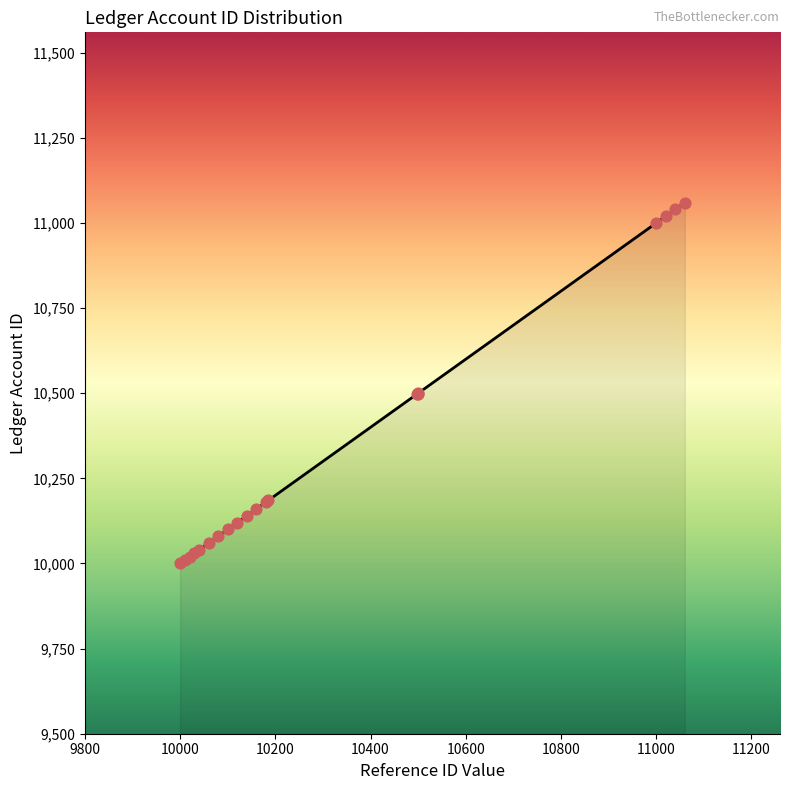

What is the greatest value displayed?

11060